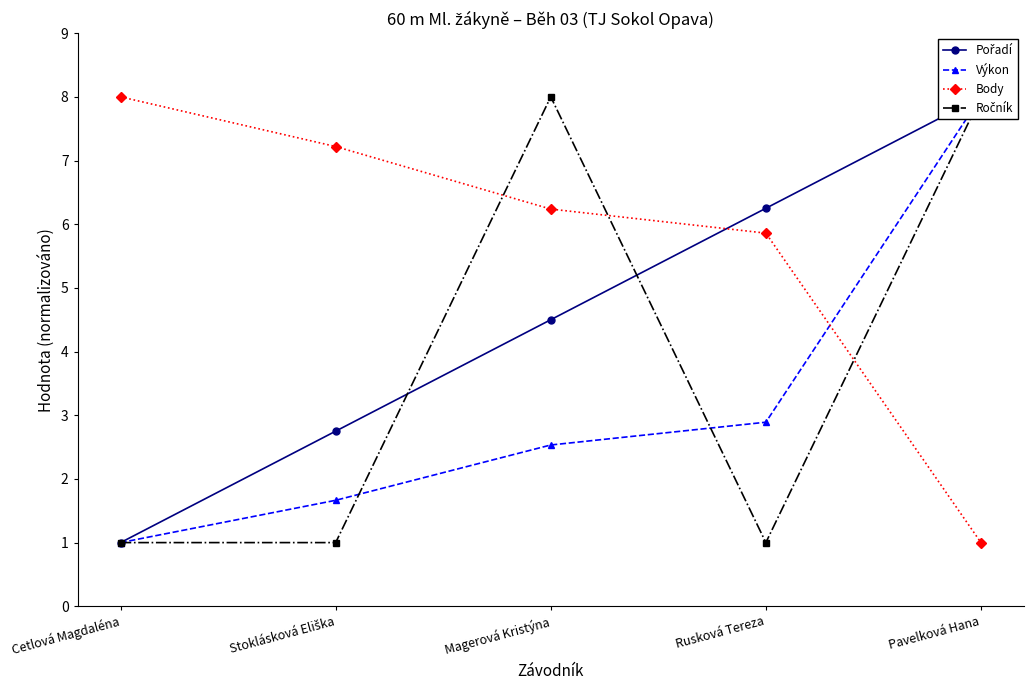

Which category has the lowest value across all series?

Cetlová Magdaléna